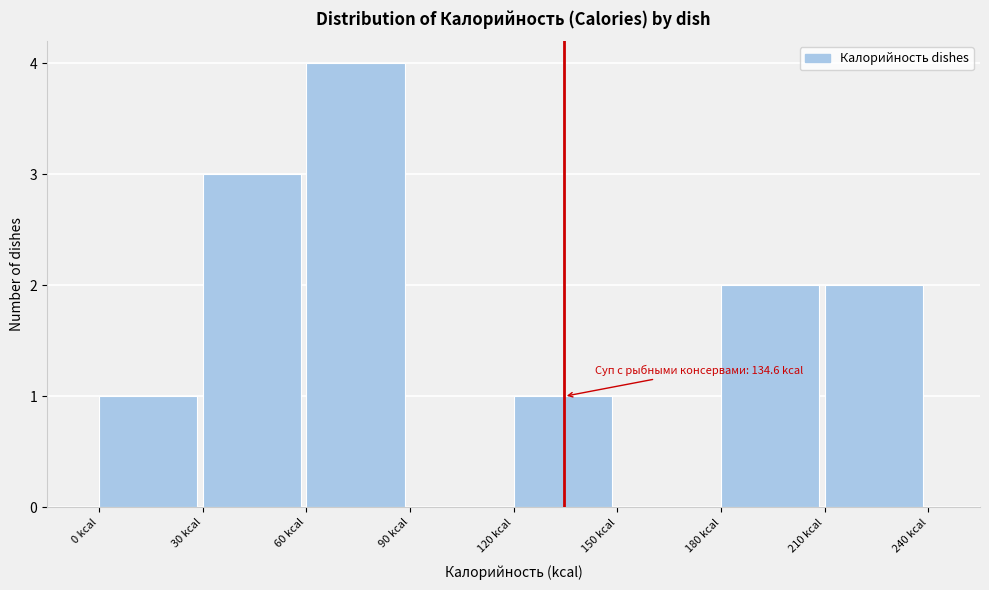

Over which range of the x-axis is the bar tallest?

60 to 90